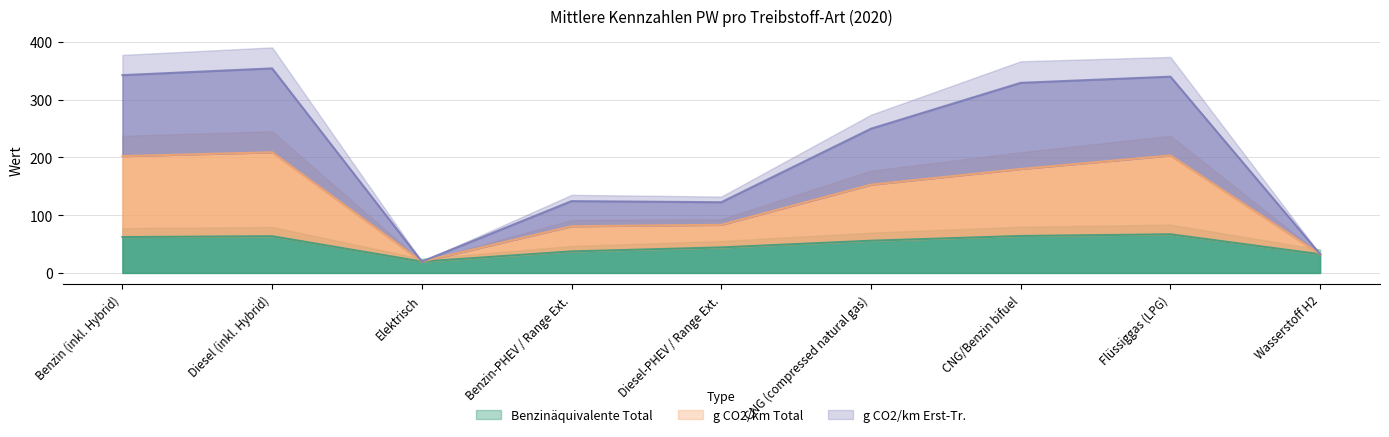

At how many categories does at least one series exceed 219?

5